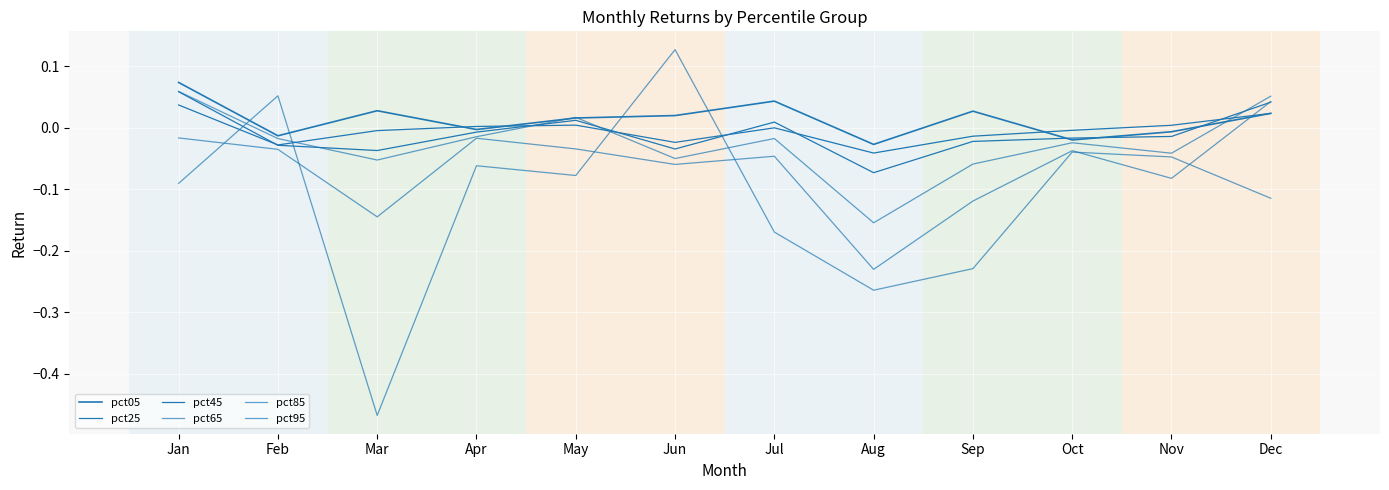

How many interior local peaks does the pct25 series have?

2